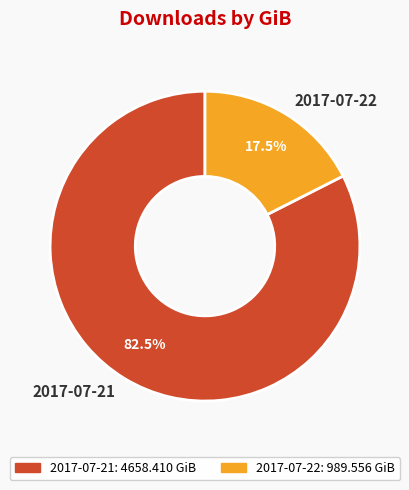

How many slices are in this pie chart?

2